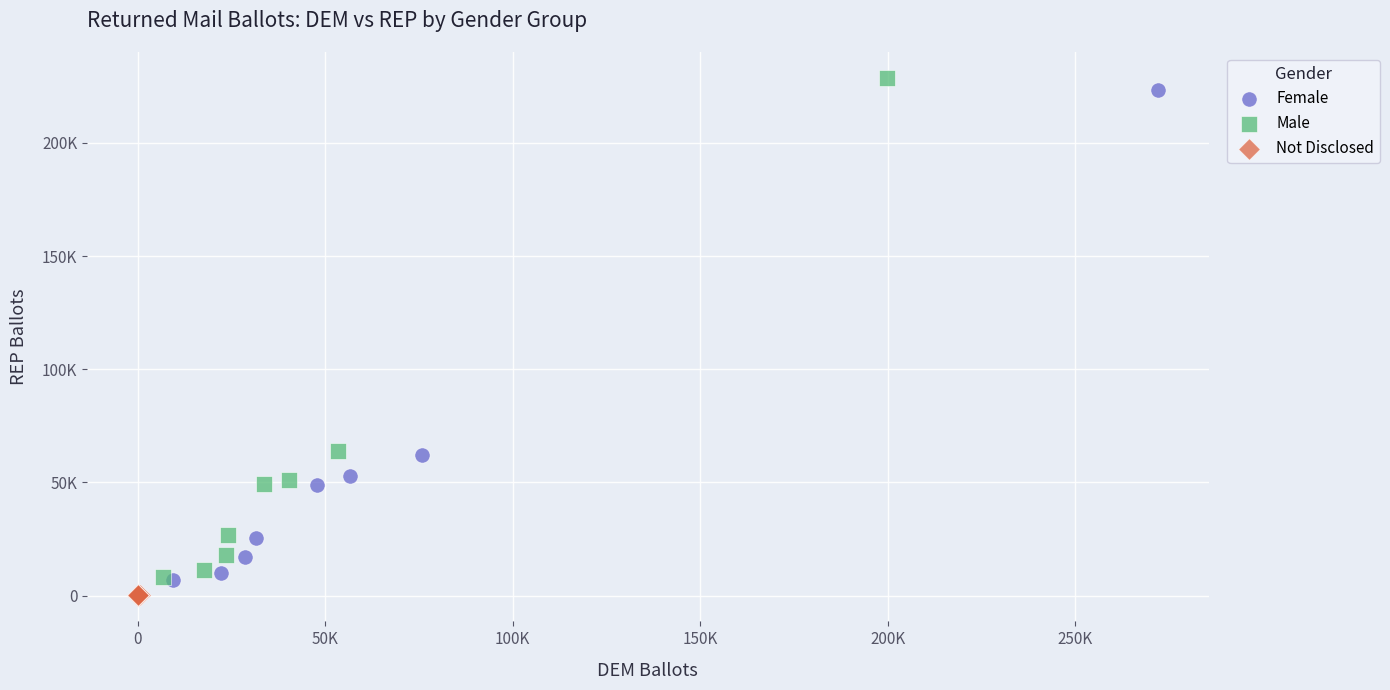

Which series contains the lowest Y value?

Not Disclosed